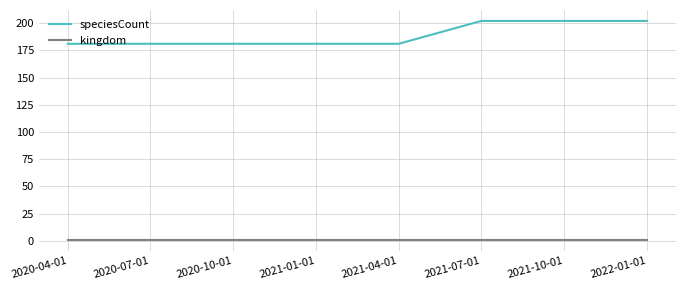

The speciesCount series shows 73 at 2020-10-01. True or false?

False